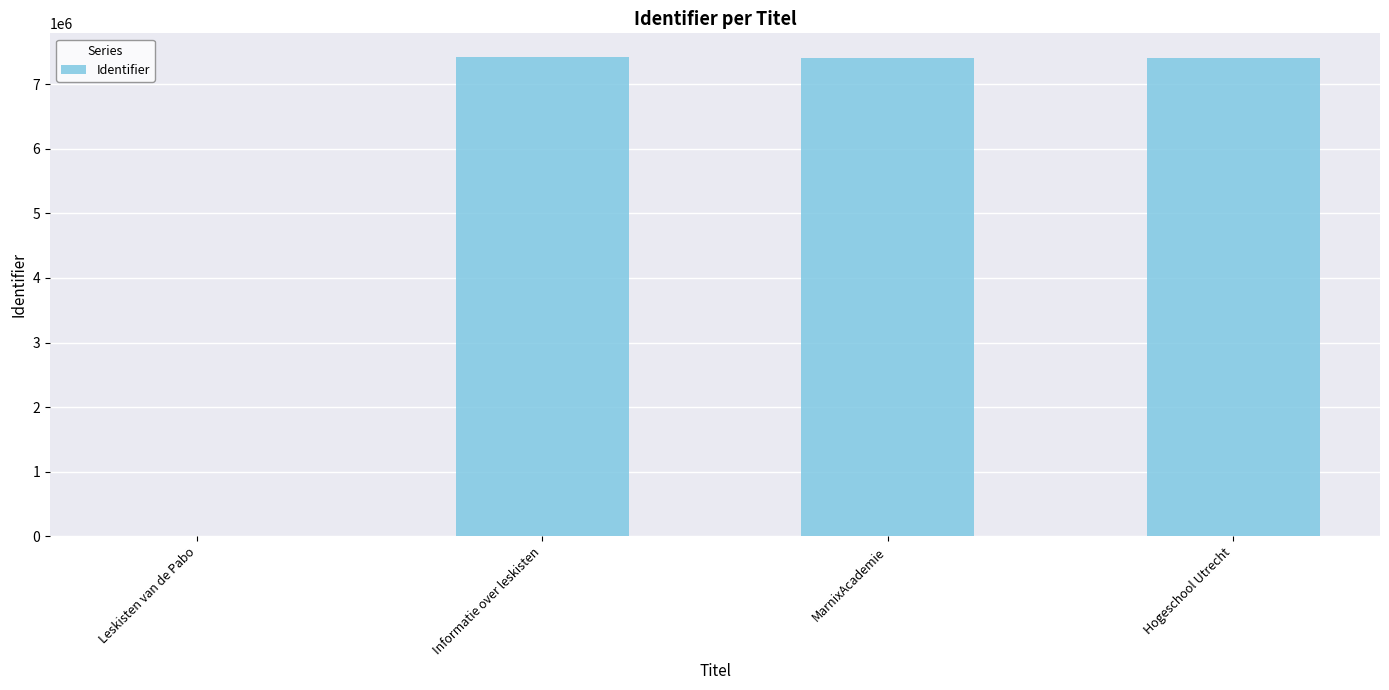

The value at MarnixAcademie is 2948928. True or false?

False